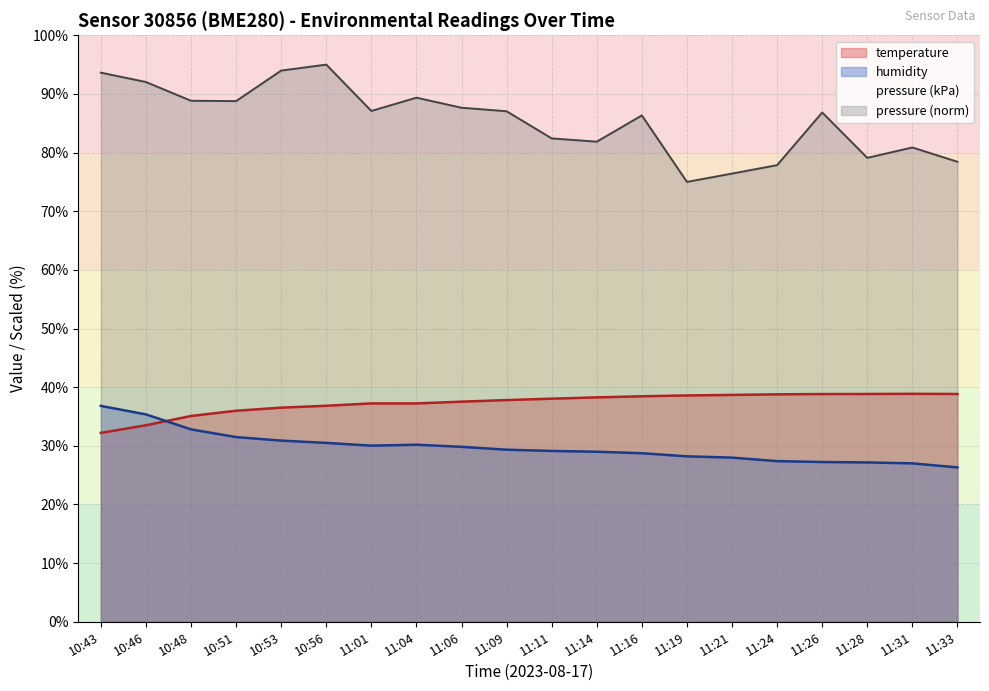

True or false: humidity and pressure (kPa) intersect in this chart.

False